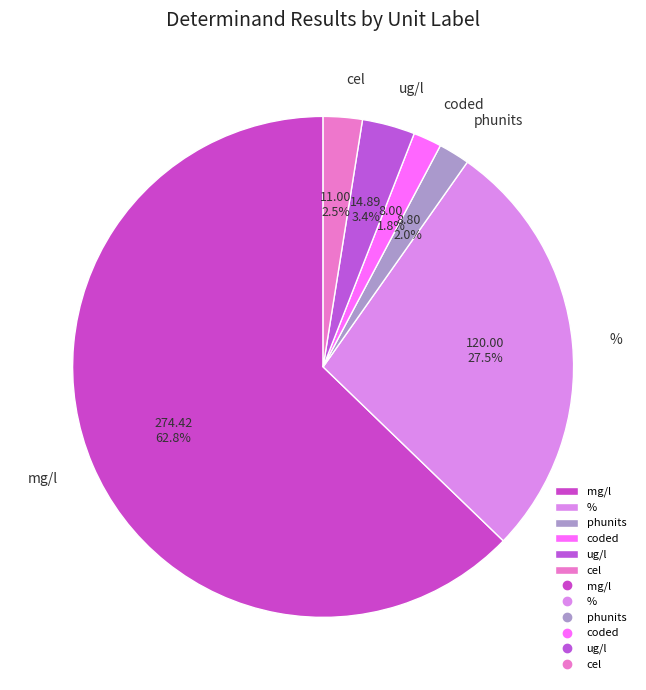

What is the ratio of the value at coded to the value at cel?

0.7